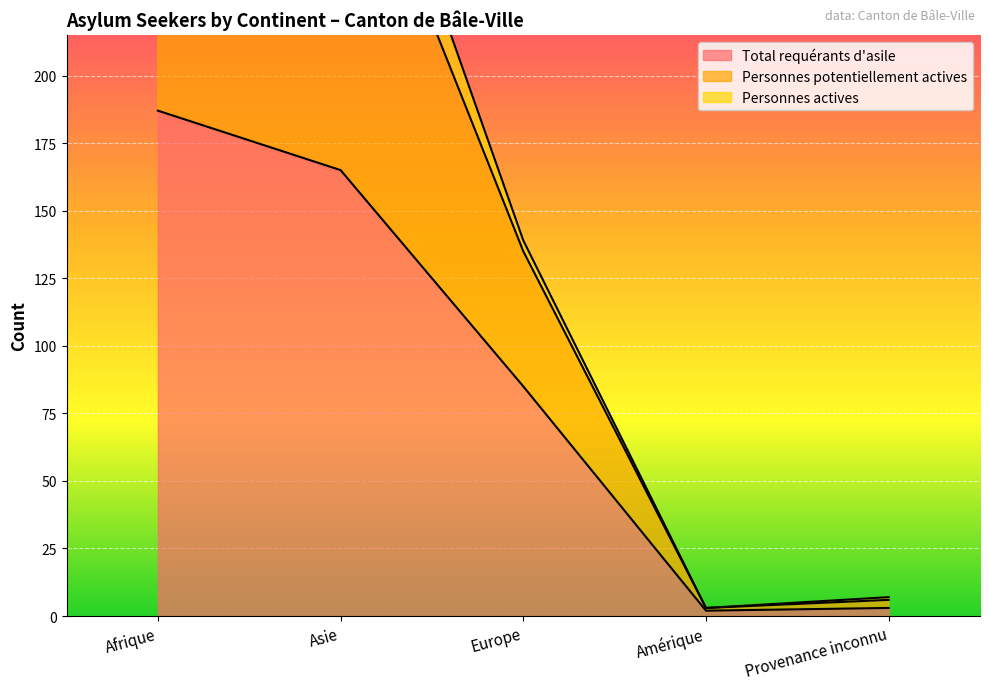

At which label does Personnes potentiellement actives reach its minimum?

Amérique